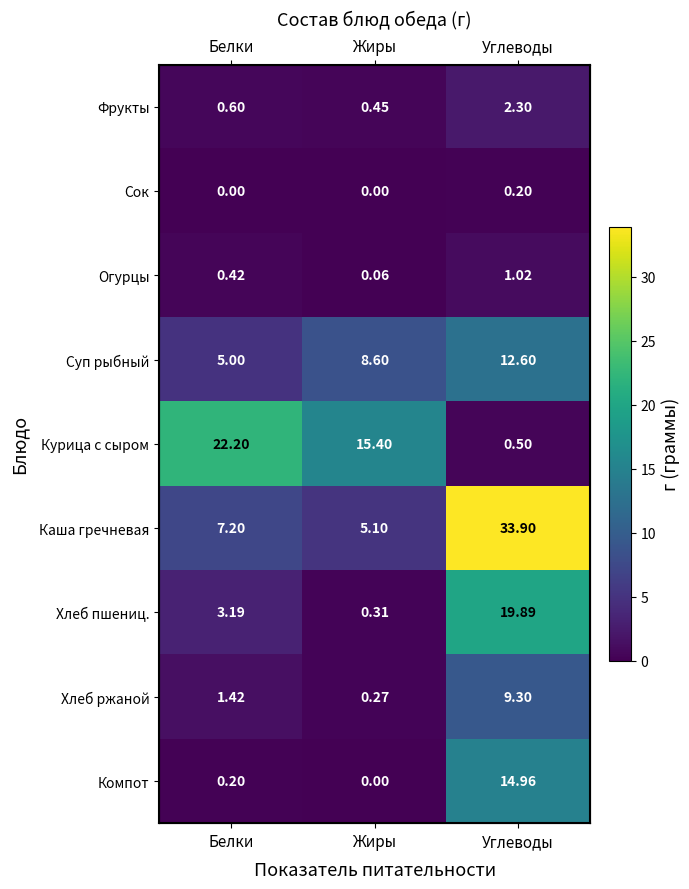

Where is Хлеб пшениц. nearest to the value 10?

Белки